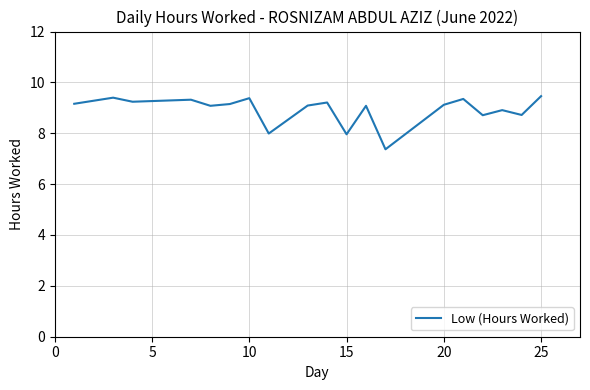

What is the difference between the maximum and minimum values?

2.1